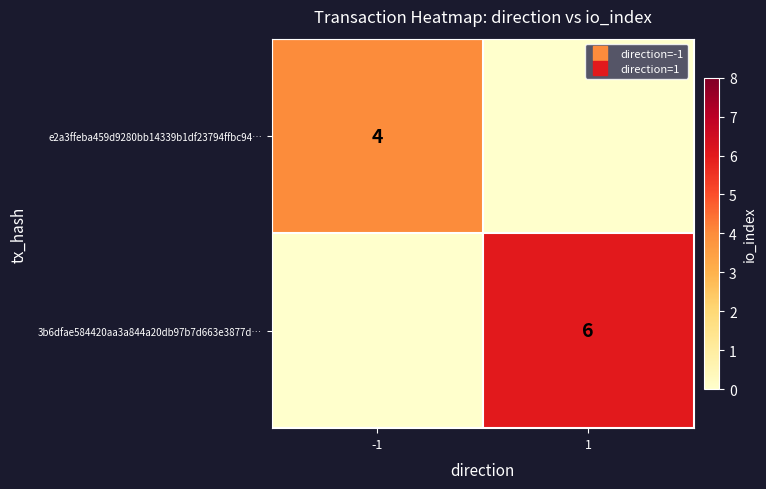

Read the e2a3ffeba459d9280bb14339b1df23794ffbc94… value at -1.

4